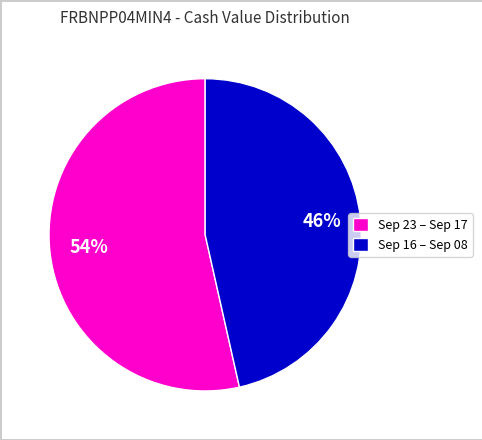

What is the smallest slice in the pie chart?

Sep 16 – Sep 08